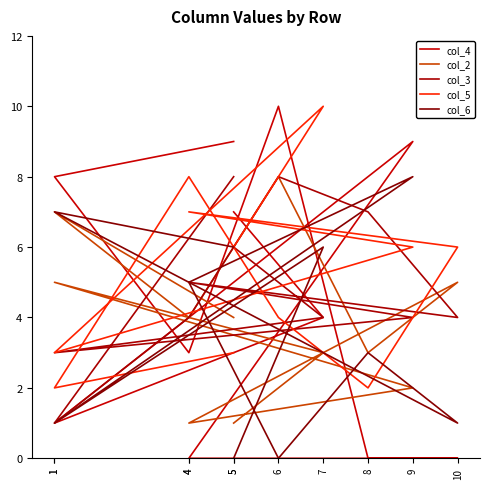

What are all the series names shown in the legend?

col_4, col_2, col_3, col_5, col_6